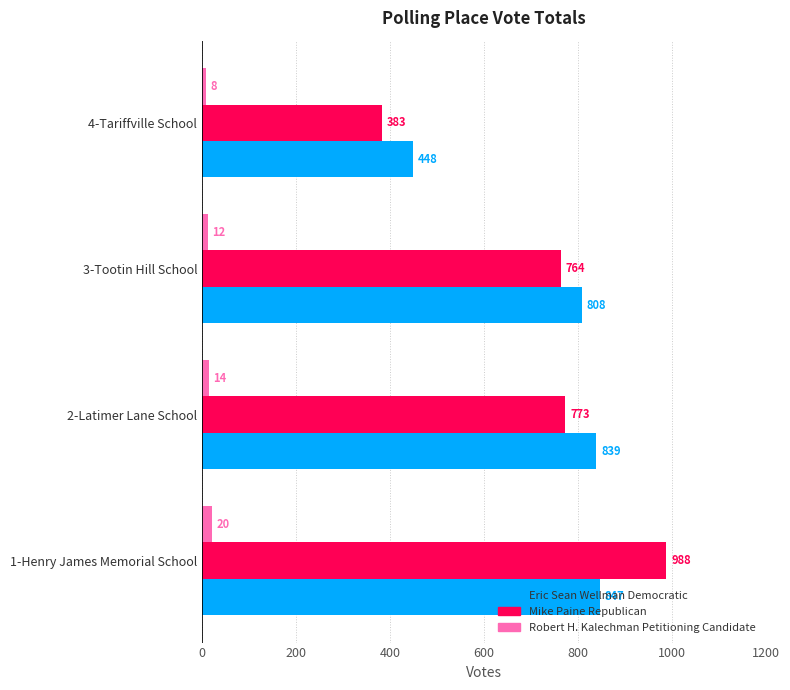

The value of Eric Sean Wellman Democratic at 4-Tariffville School is 448. True or false?

True